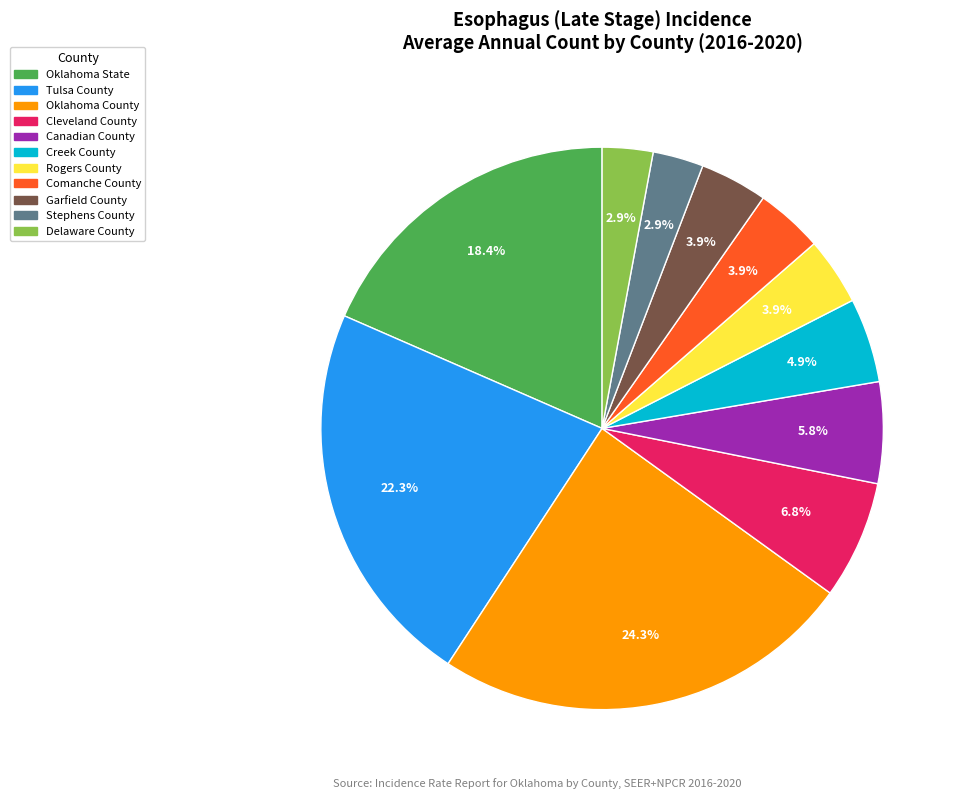

Do Tulsa County and Oklahoma County together represent more than half of the pie?

No